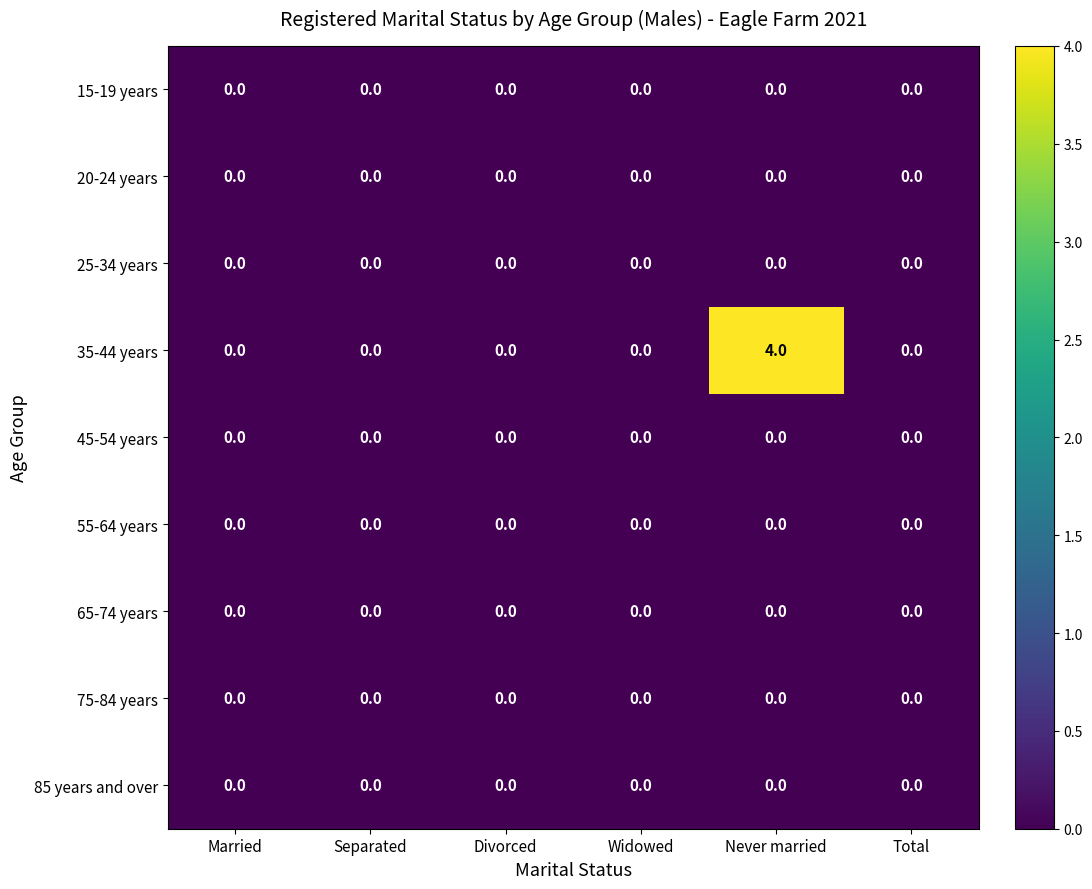

The 45-54 years series shows 0 at Never married. True or false?

True